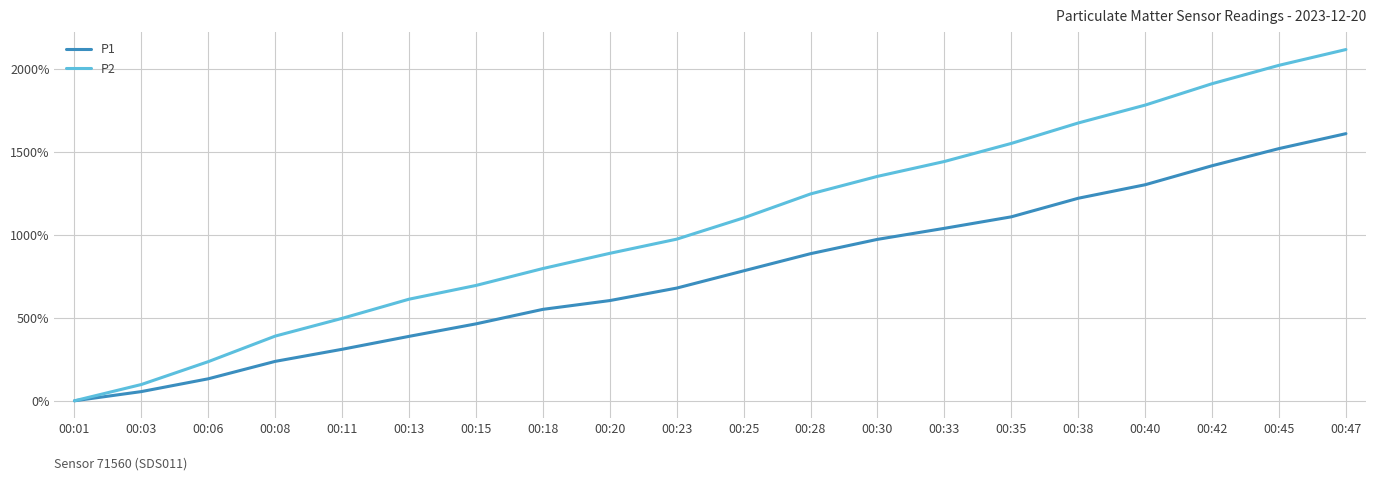

Is this an area chart (filled region under the line)?

No